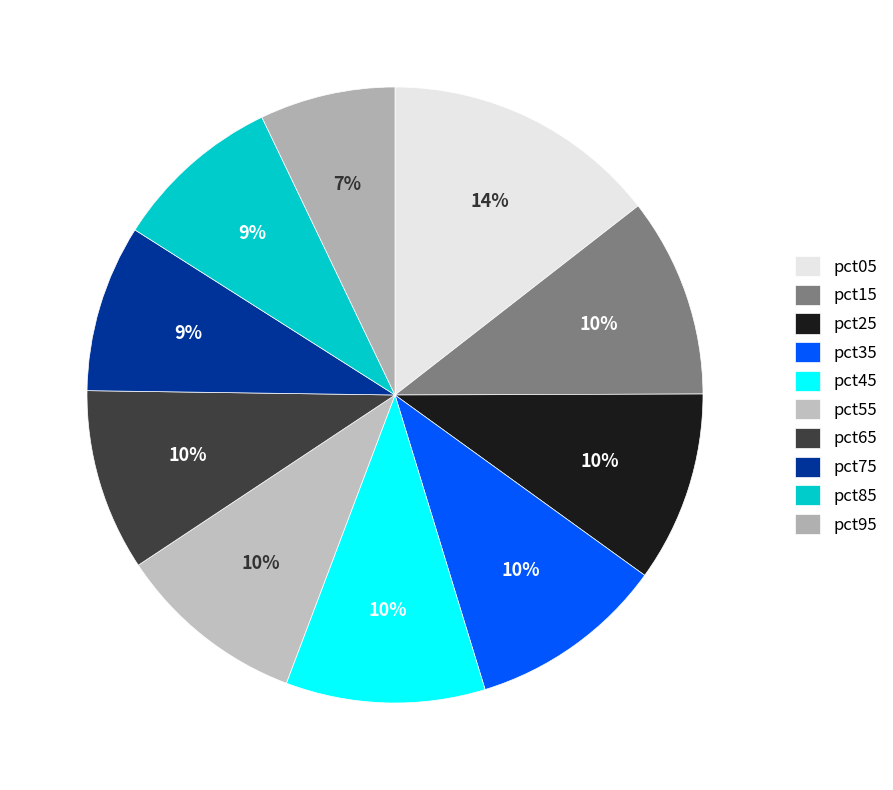

Count the number of slices in the pie.

10